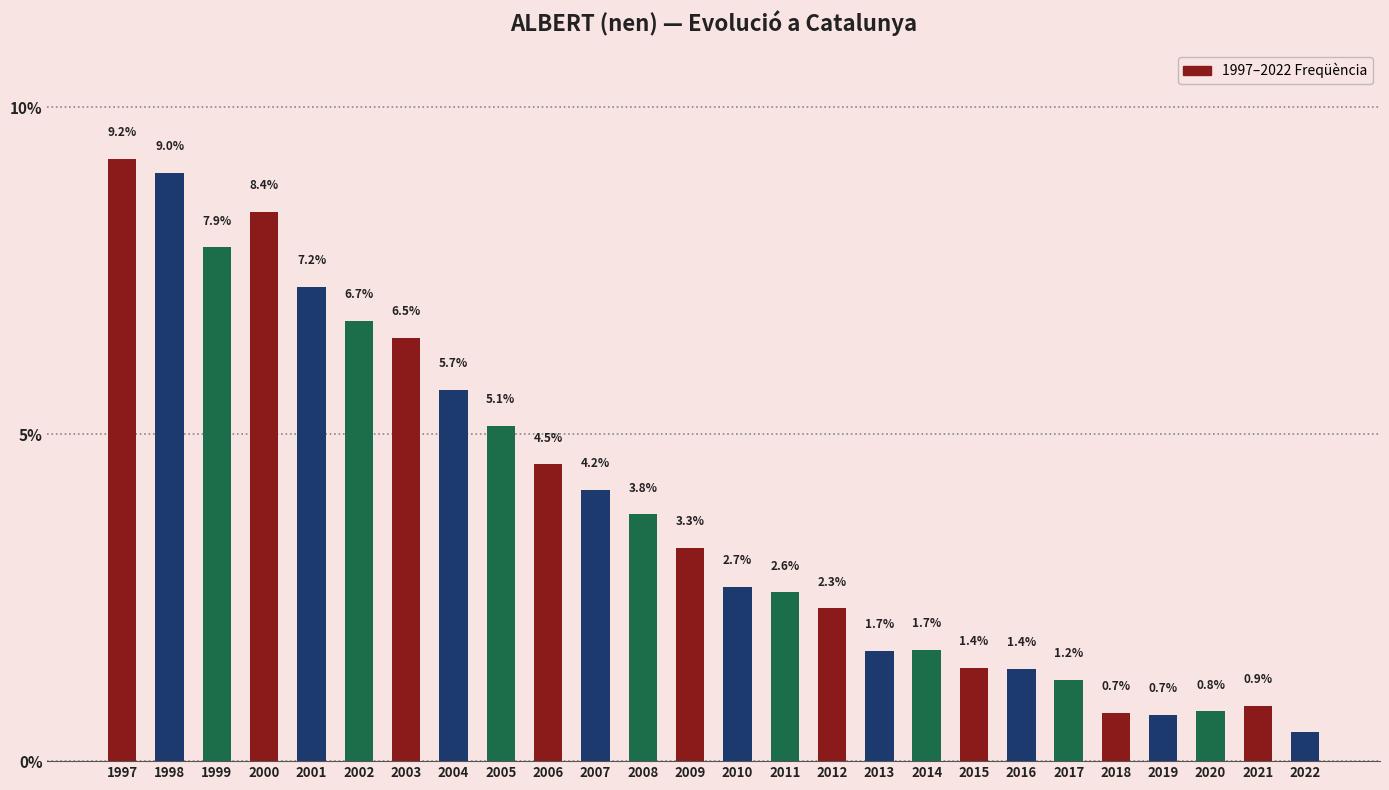

What is the average value?

3.8